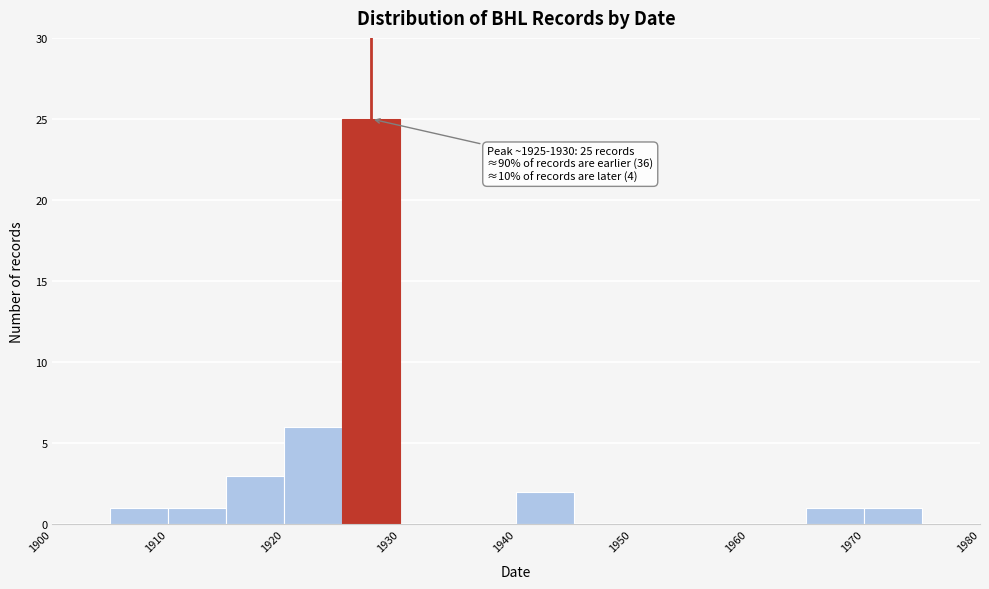

Which range on the x-axis has the tallest bar?

1925 to 1930